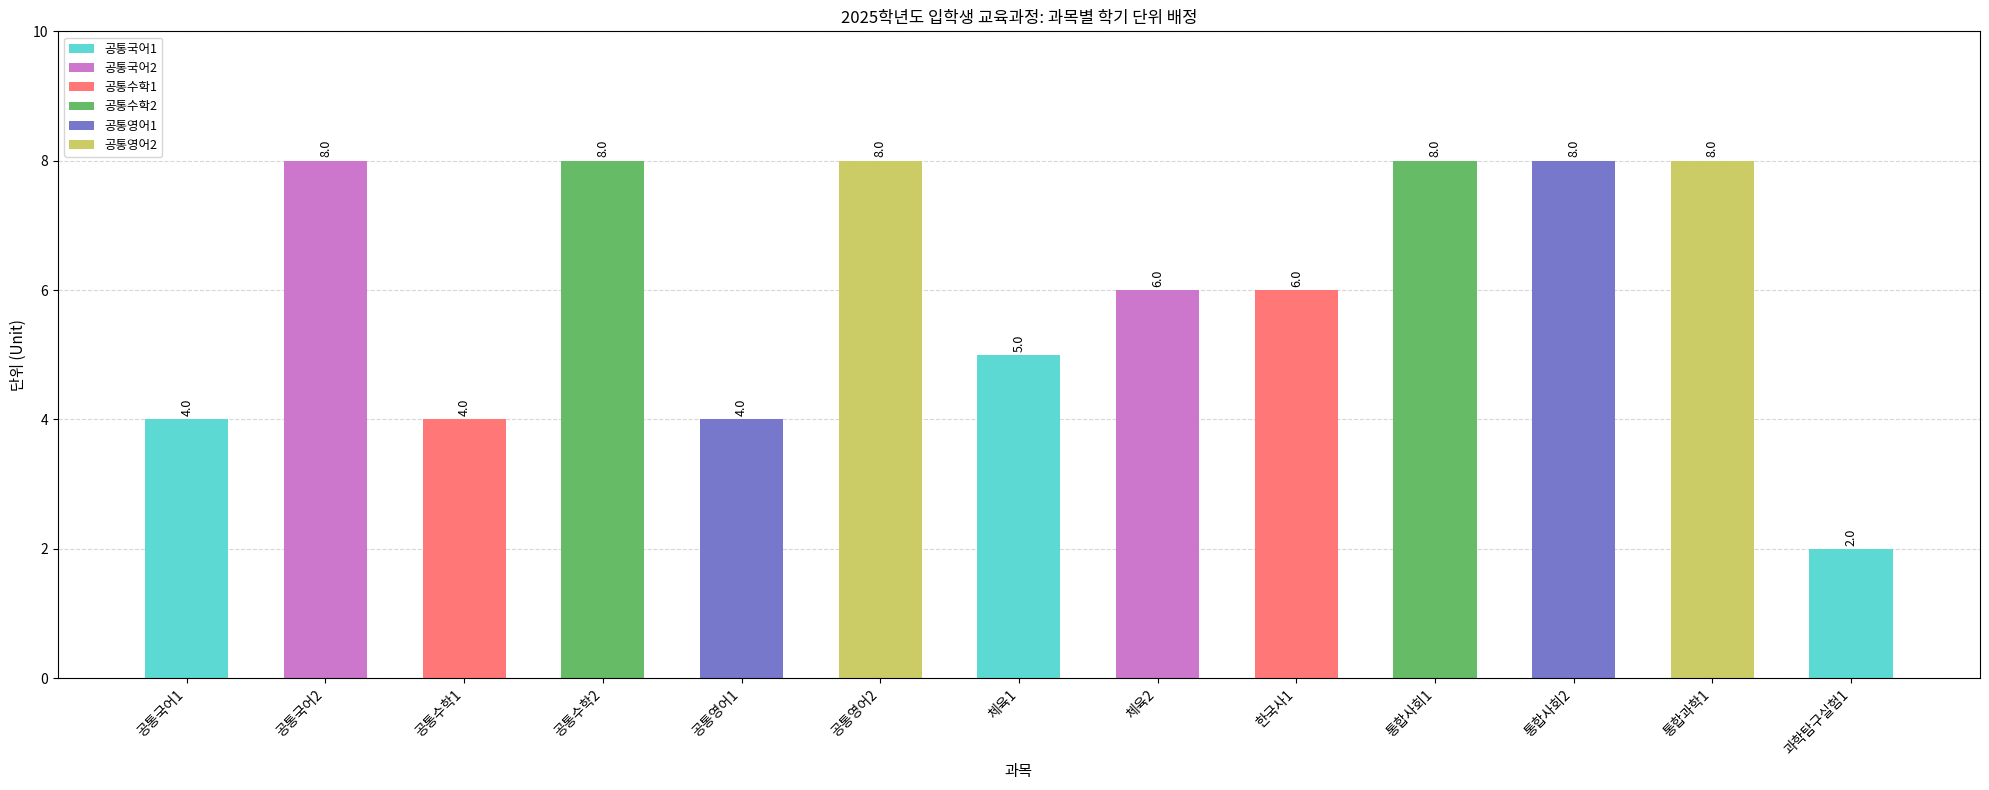

Reading right to left, transcribe all the data shown in this chart.

과학탐구실험1=2	통합과학1=8	통합사회2=8	통합사회1=8	한국사1=6	체육2=6	체육1=5	공통영어2=8	공통영어1=4	공통수학2=8	공통수학1=4	공통국어2=8	공통국어1=4